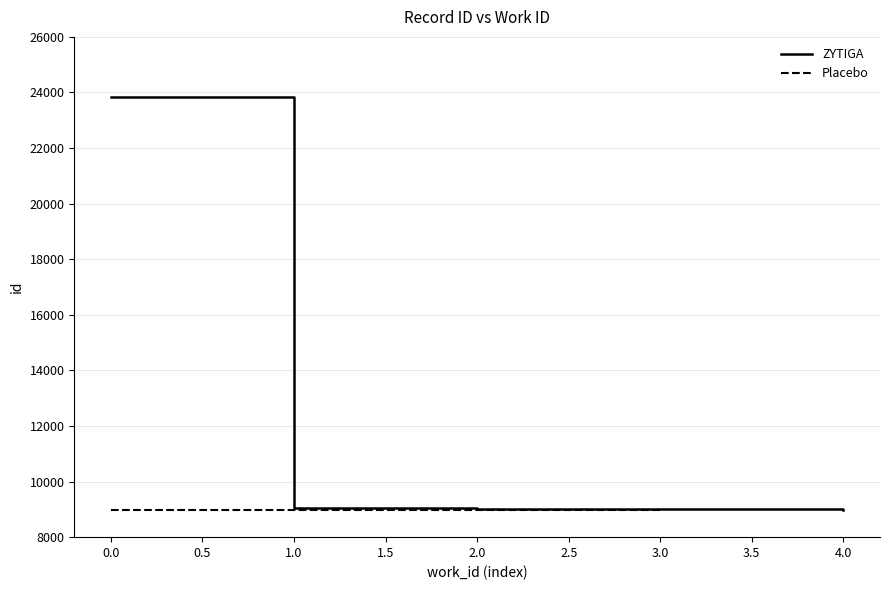

The value of ZYTIGA at 4.0 is 8994. True or false?

True